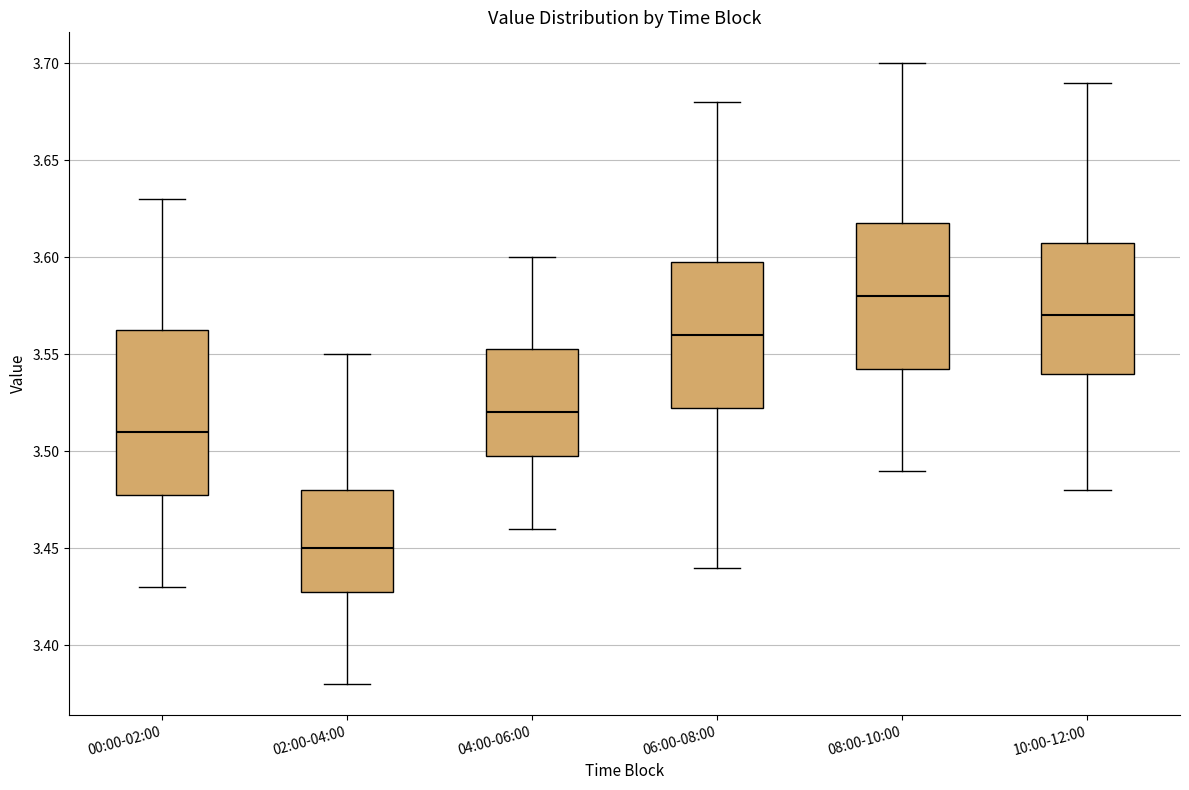

Reading left to right, transcribe this box plot: for each box, give where its median line is, the range the box spans, and where its two whiskers end, as read against the y-axis. The values are not printed on the chart, so give them approximately, as read against the axis.

00:00-02:00: median 3.510, box 3.480 to 3.565, whiskers 3.430 to 3.630
02:00-04:00: median 3.450, box 3.430 to 3.480, whiskers 3.380 to 3.550
04:00-06:00: median 3.520, box 3.500 to 3.555, whiskers 3.460 to 3.600
06:00-08:00: median 3.560, box 3.525 to 3.600, whiskers 3.440 to 3.680
08:00-10:00: median 3.580, box 3.545 to 3.620, whiskers 3.490 to 3.700
10:00-12:00: median 3.570, box 3.540 to 3.610, whiskers 3.480 to 3.690